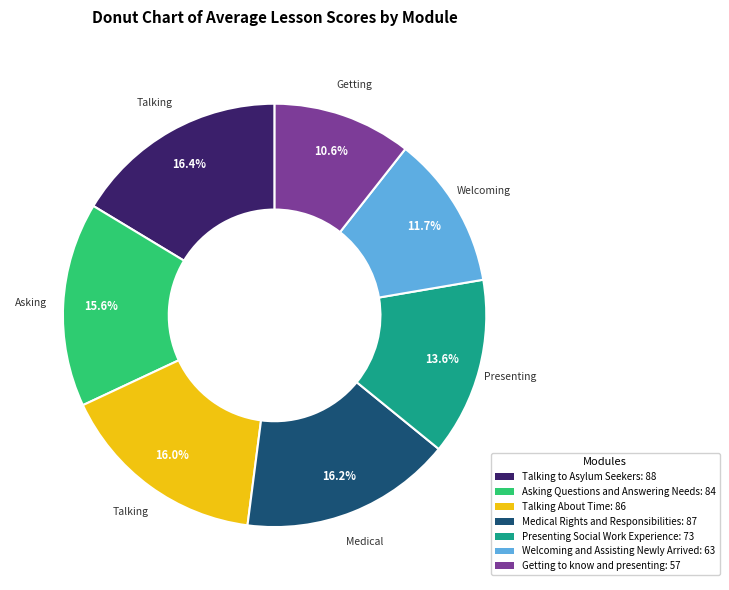

The Welcoming and Assisting Newly Arrived slice represents 12% of the pie. True or false?

True